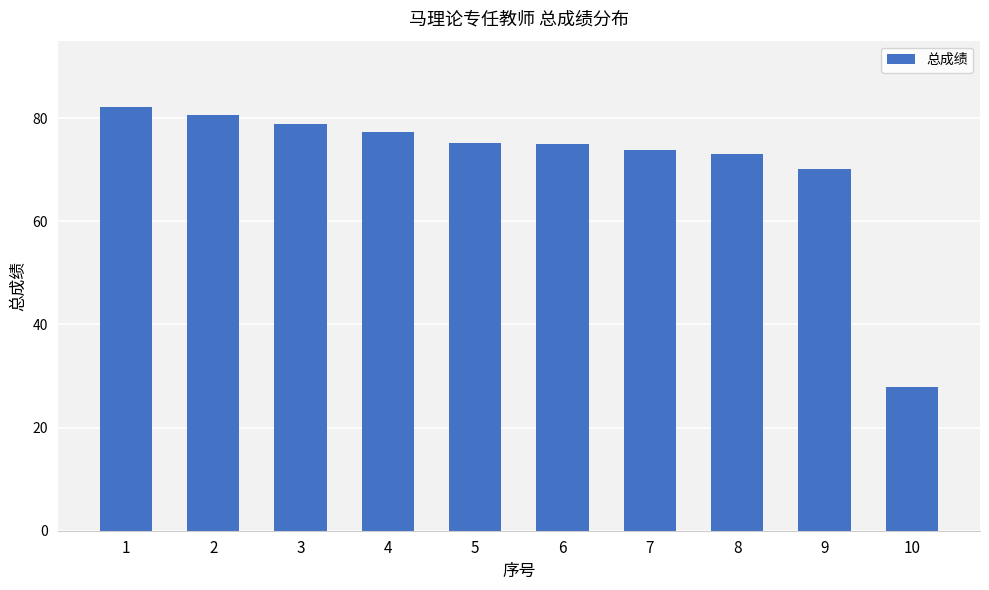

What is the difference between the second highest and second lowest values?

10.6